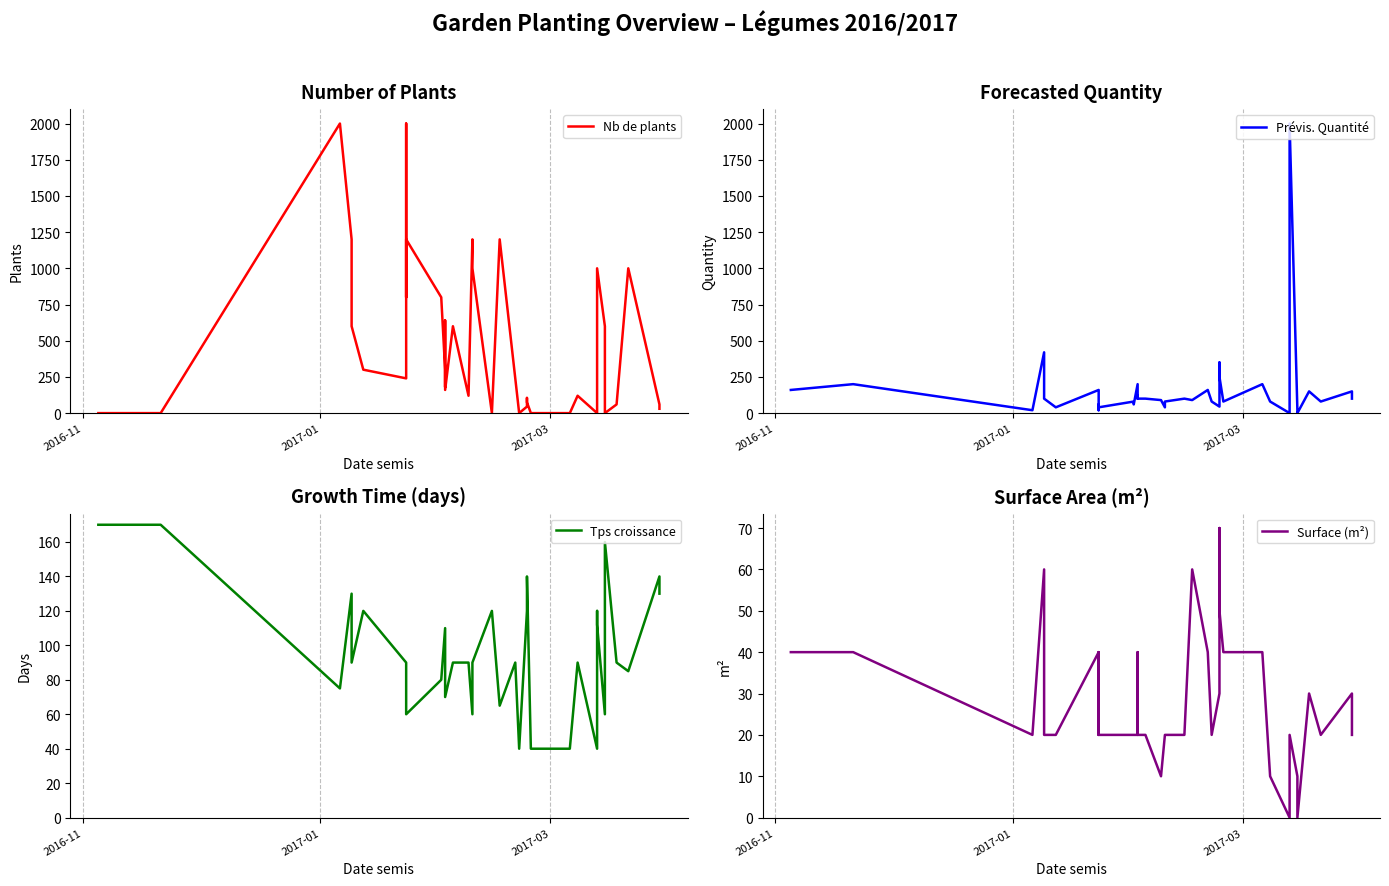

In Nb de plants, how many points are higher than both neighbors (excluding endpoints)?

11